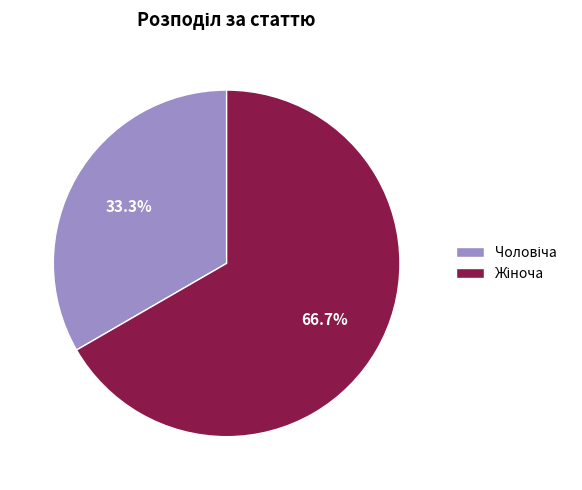

Does any single category account for the majority?

Yes